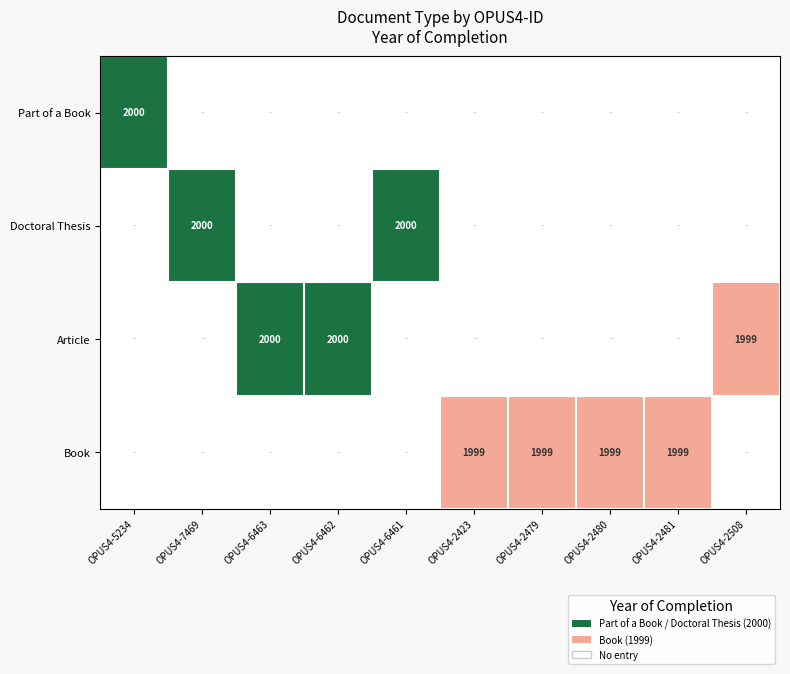

The value of Article at OPUS4-2508 is 1999. True or false?

True